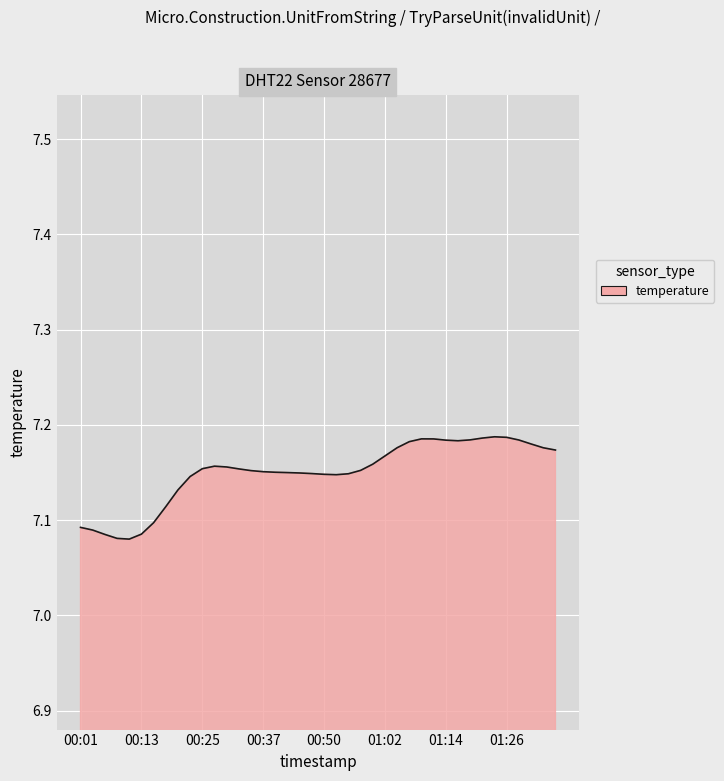

Where is the data nearest to the value 7?

00:10